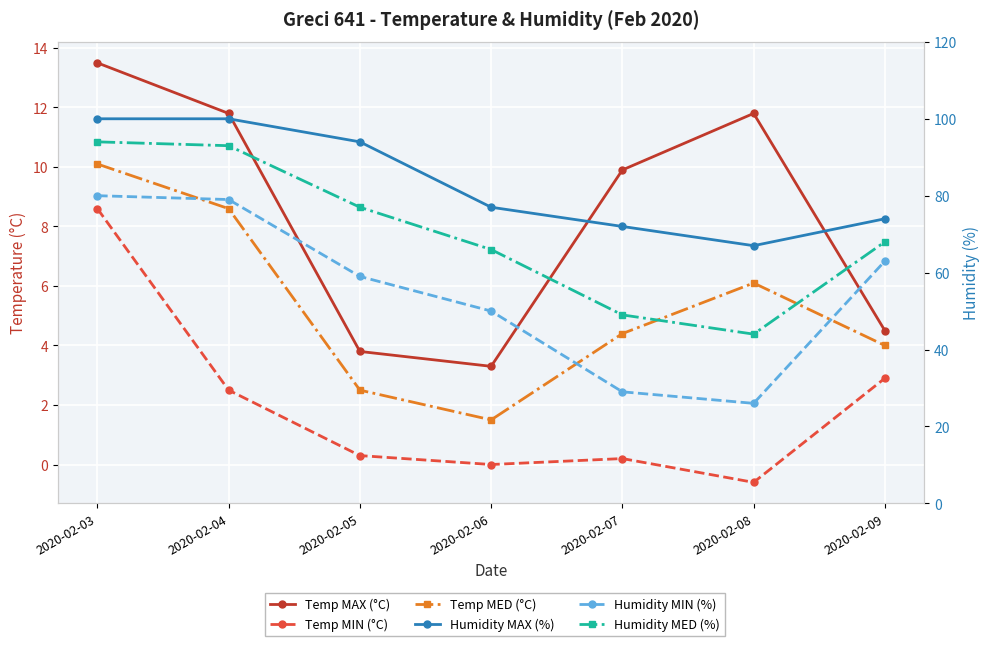

How many negative values does the Temp MIN (°C) series have?

1